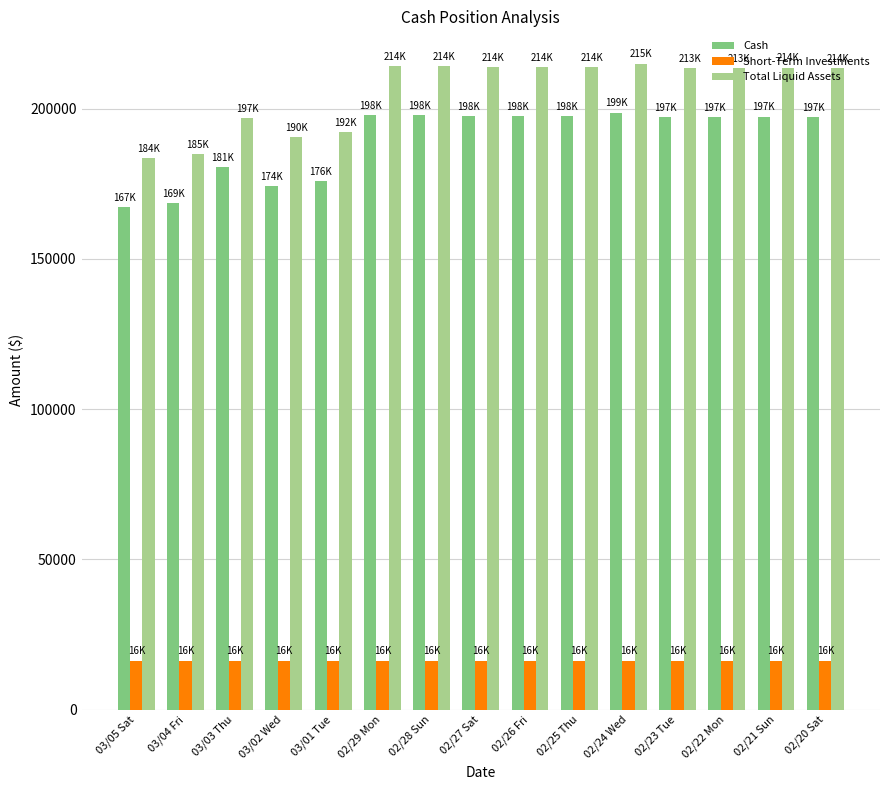

What is the difference between the Cash values at 02/23 Tue and 02/21 Sun?

271.6